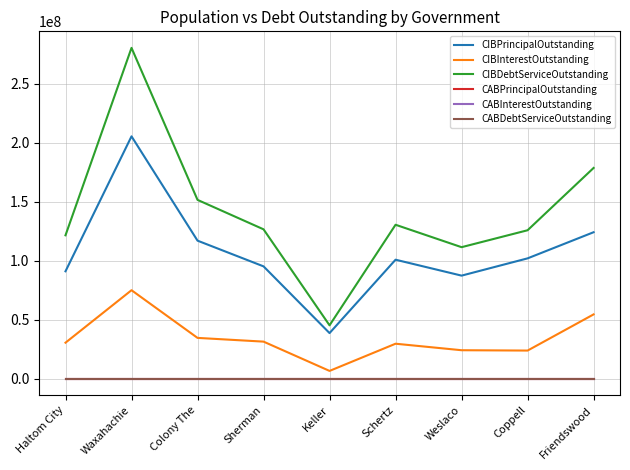

What is the difference between the maximum and minimum values in the CIBPrincipalOutstanding series?

166852000.0